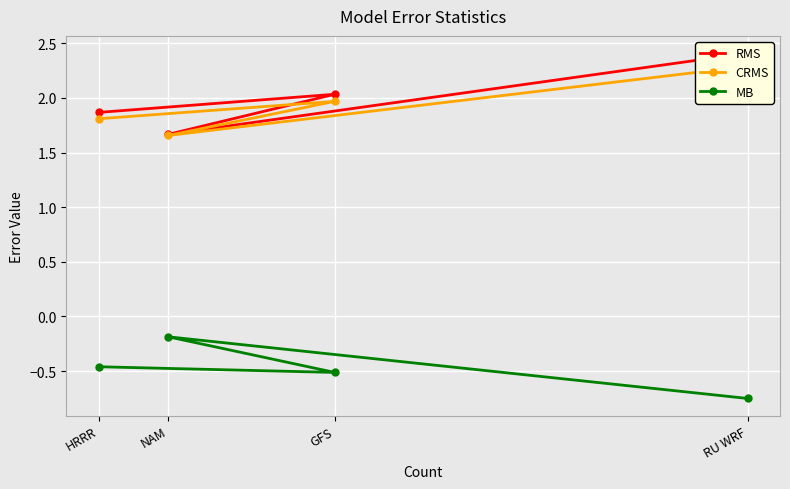

Which category has the highest value in the CRMS series?

RU WRF